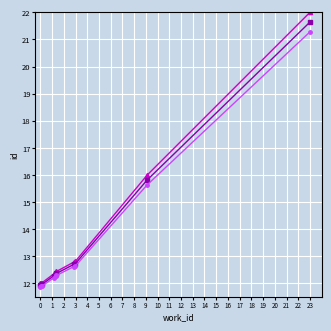

What is the smallest value displayed?

11.9